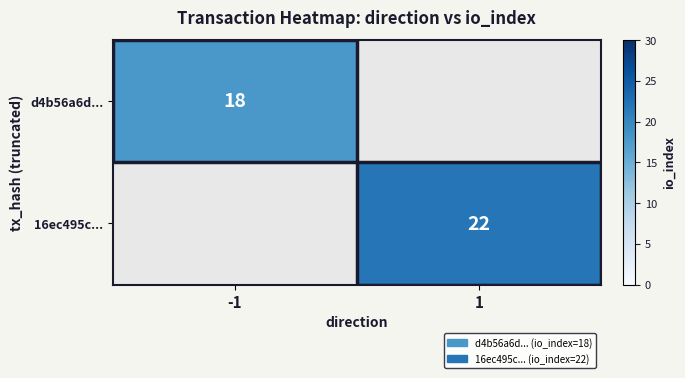

Which has a higher value, -1 or 1?

1